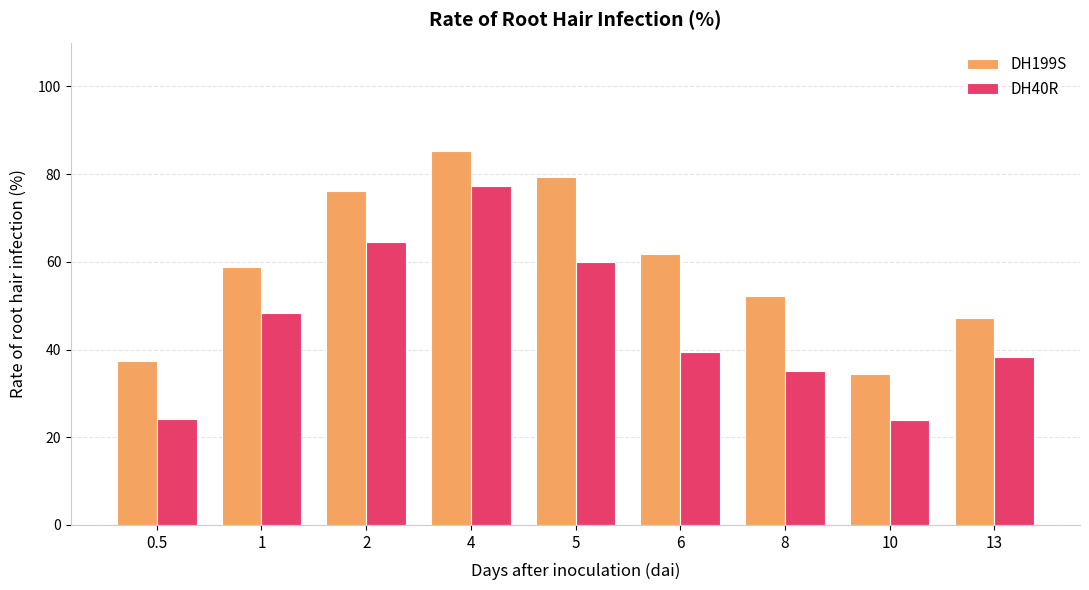

Rank the series by their maximum value, from lowest to highest.

DH40R, DH199S